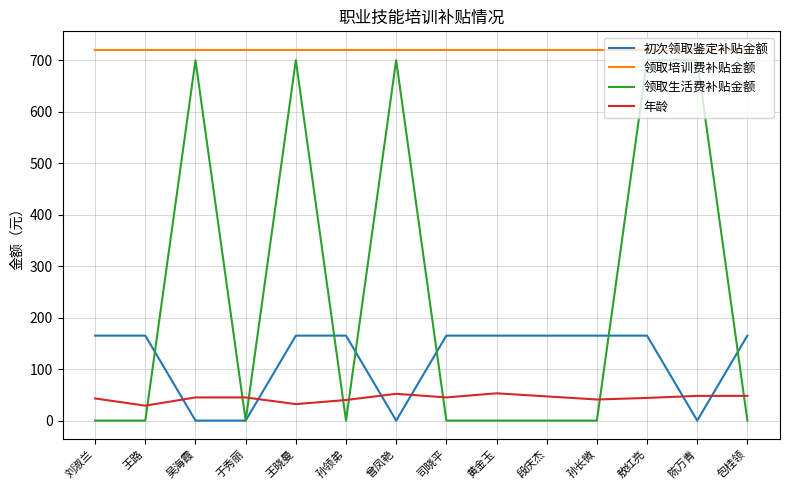

What is the average value of the 年龄 series?

44